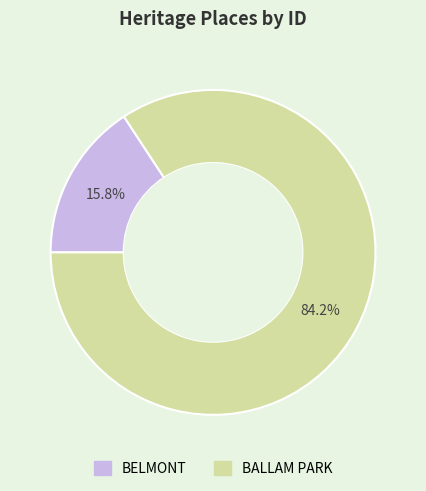

Which category has the smallest portion of the pie?

BELMONT